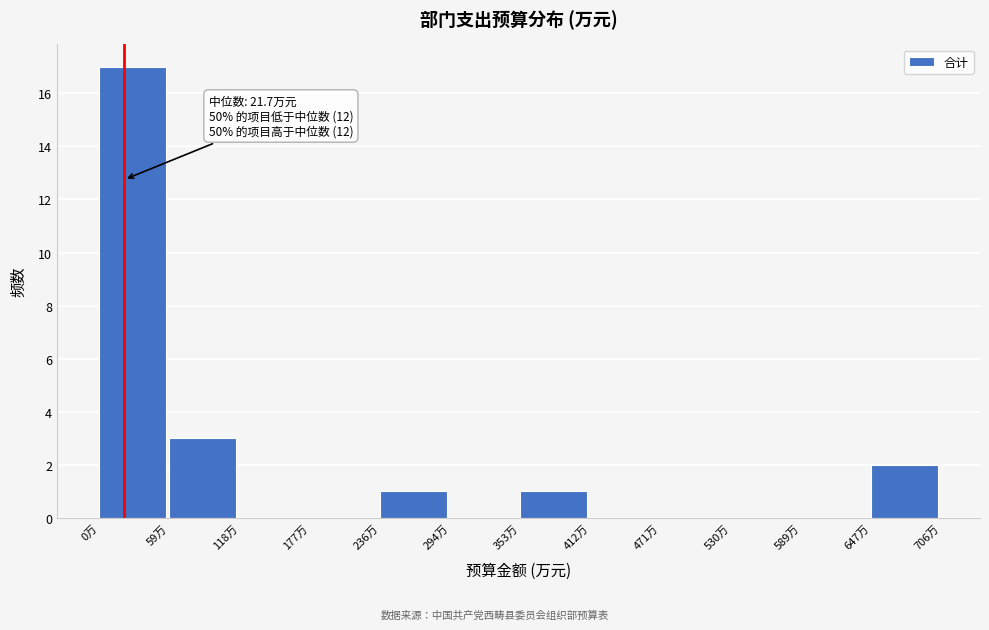

Which range on the x-axis has the tallest bar?

0 to 60